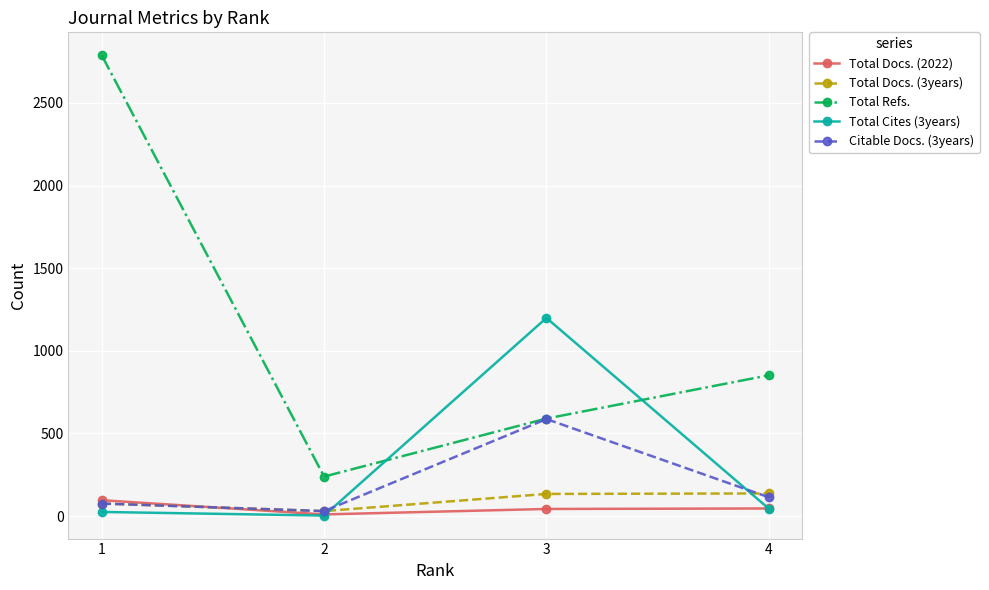

True or false: Total Cites (3years) has a value of 45 at 4.

True